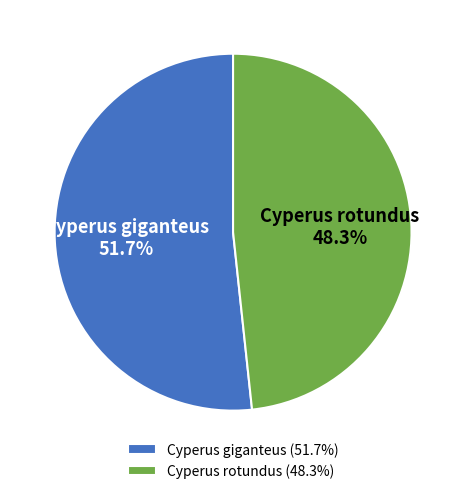

What percentage is NOT represented by Cyperus giganteus?

48.3%